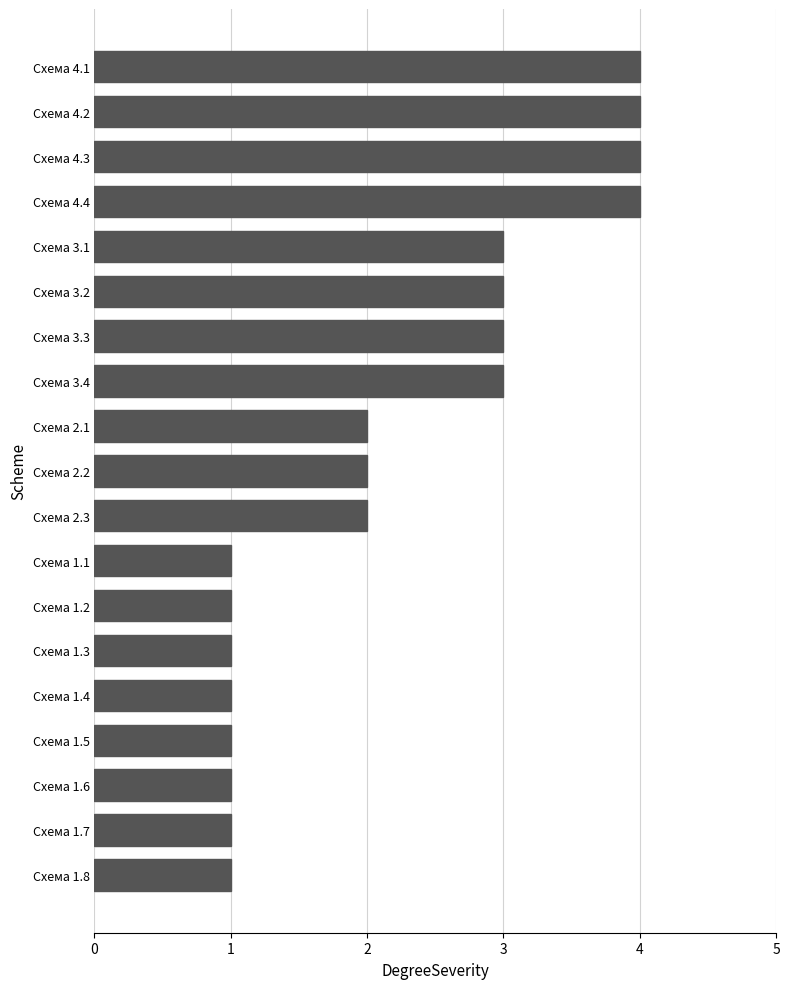

What is the greatest value displayed?

4